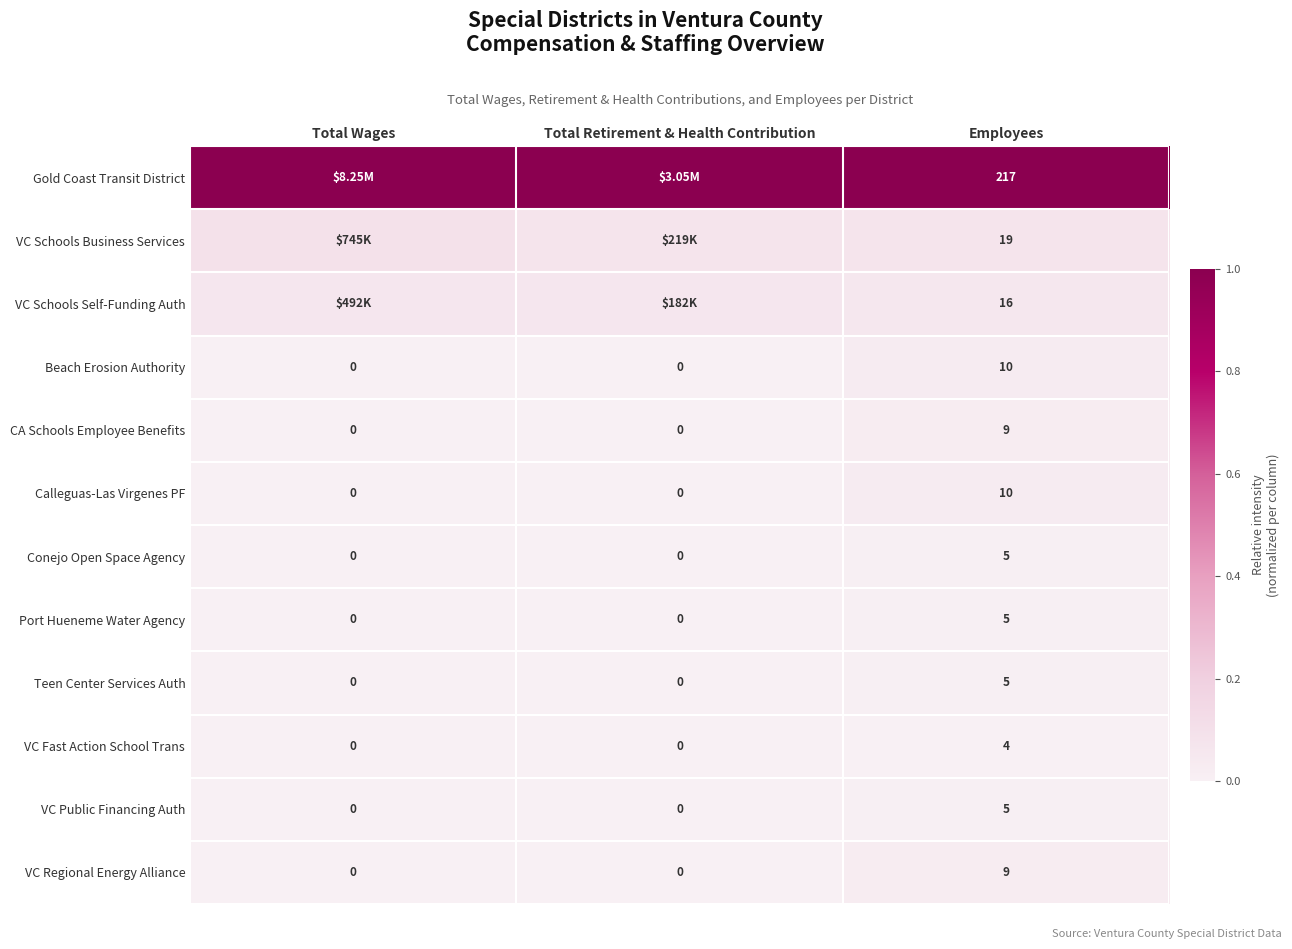

Which category has the highest value in the VC Fast Action School Trans series?

Employees